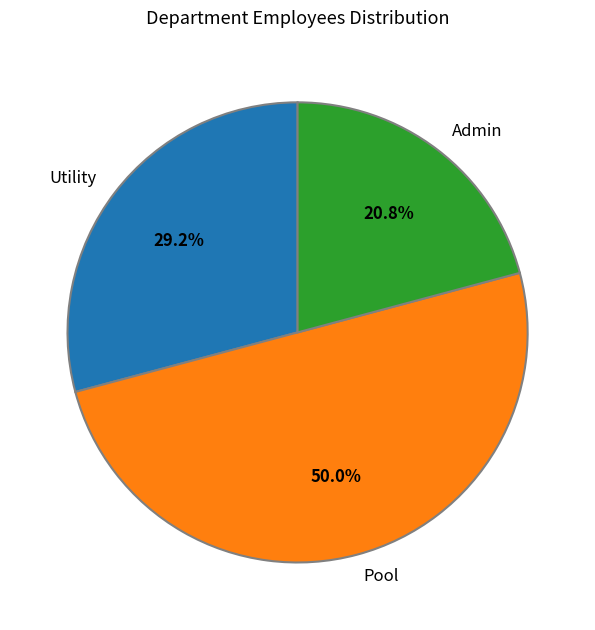

How many slices are in this pie chart?

3